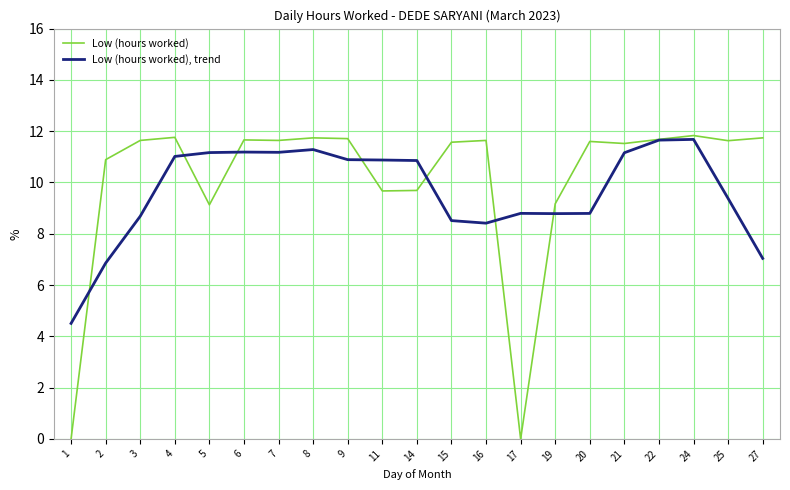

The Low (hours worked), trend series shows 11.2 at 7. True or false?

True